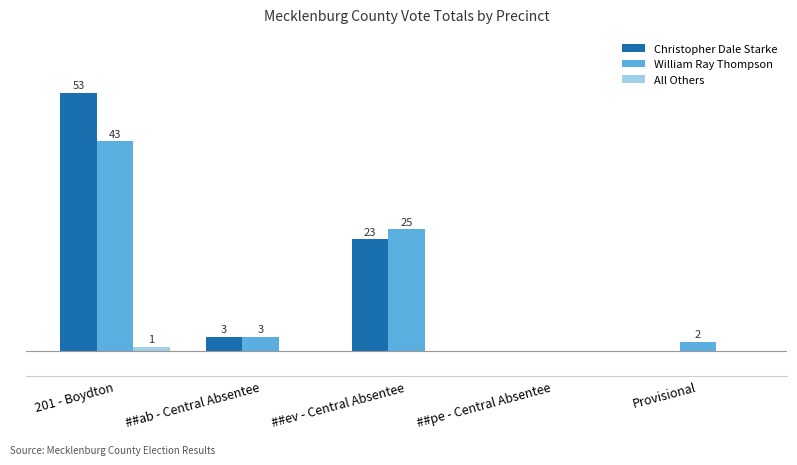

Where is William Ray Thompson nearest to the value 21?

##ev - Central Absentee